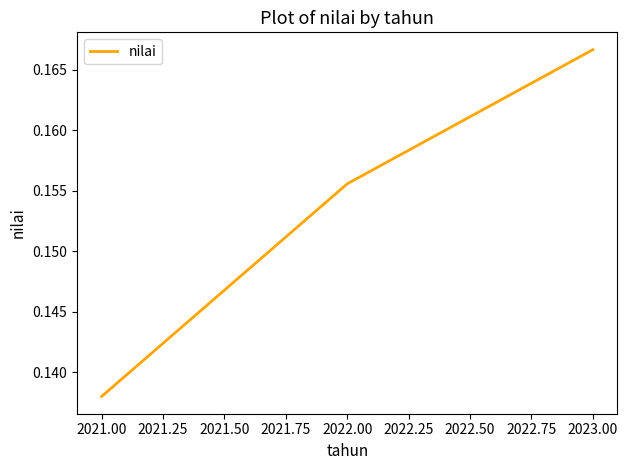

At which category does the chart reach its peak across all series?

2023.00